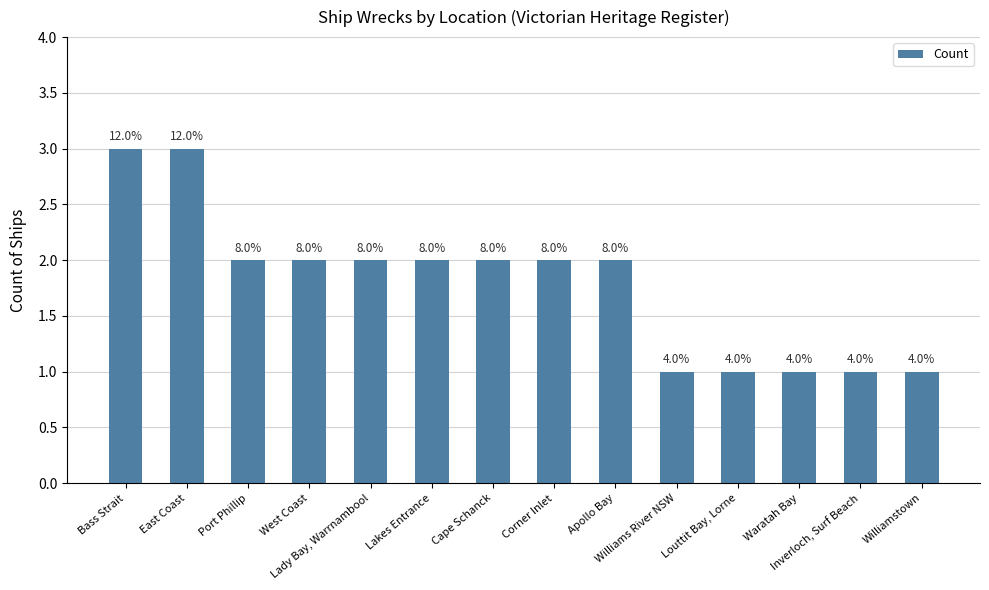

Does the chart contain any negative values?

No